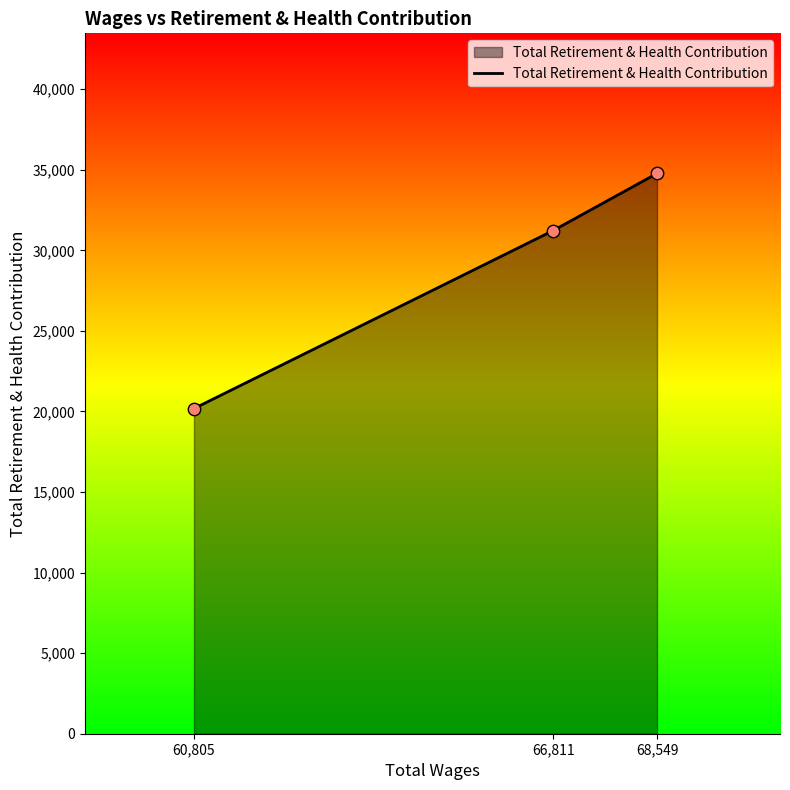

What is the ratio of the value at 66,811 to the value at 60,805?

1.5